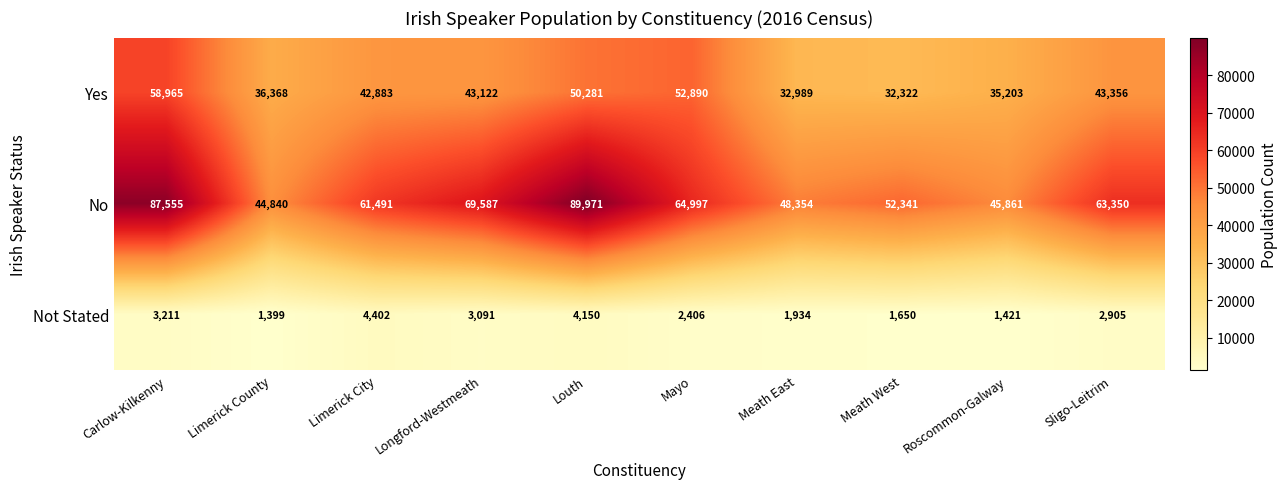

Between Carlow-Kilkenny and Mayo, which series saw the biggest shift?

No